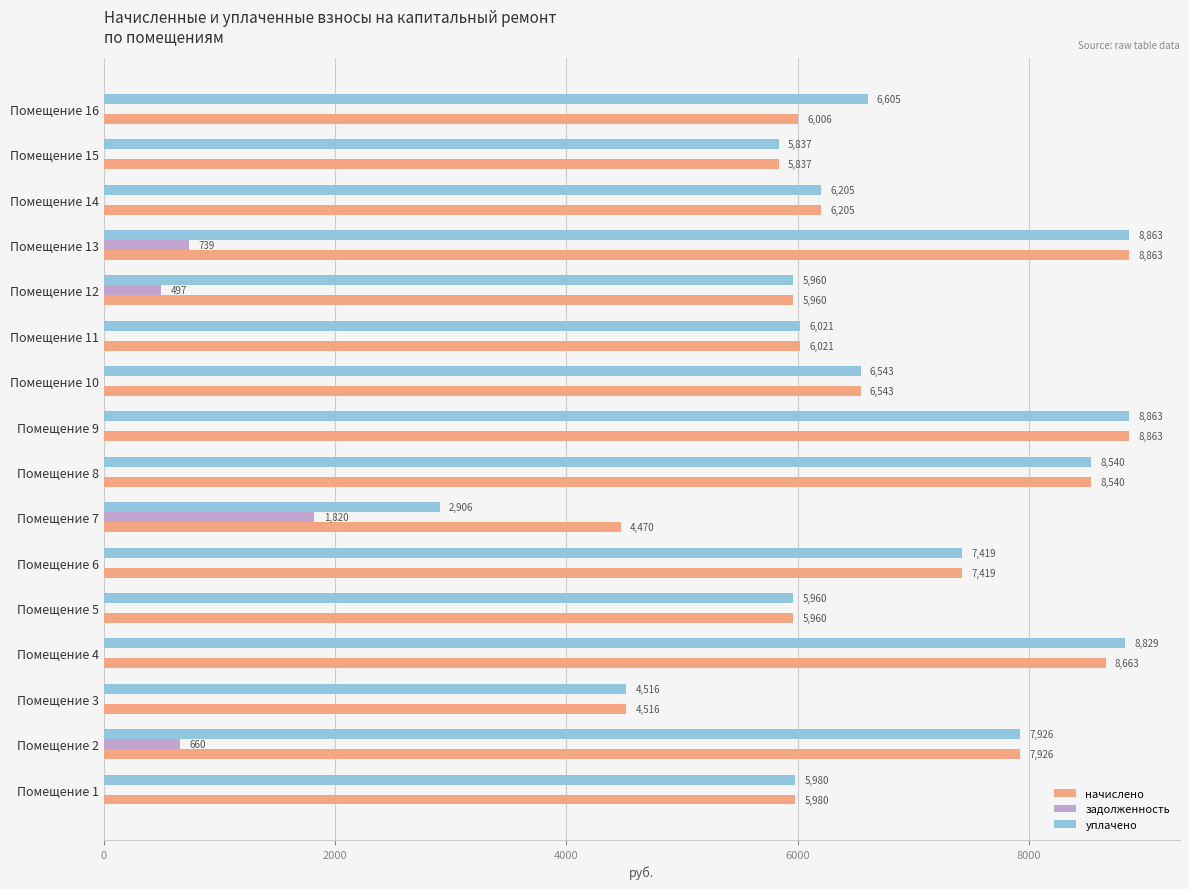

How many distinct data groups are displayed?

3